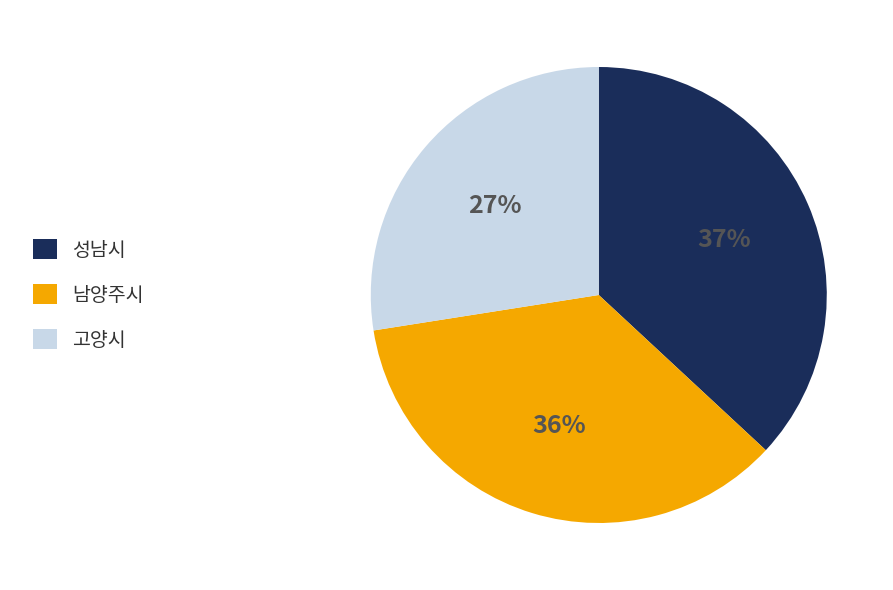

To the nearest percent, what portion does 성남시 represent?

37%